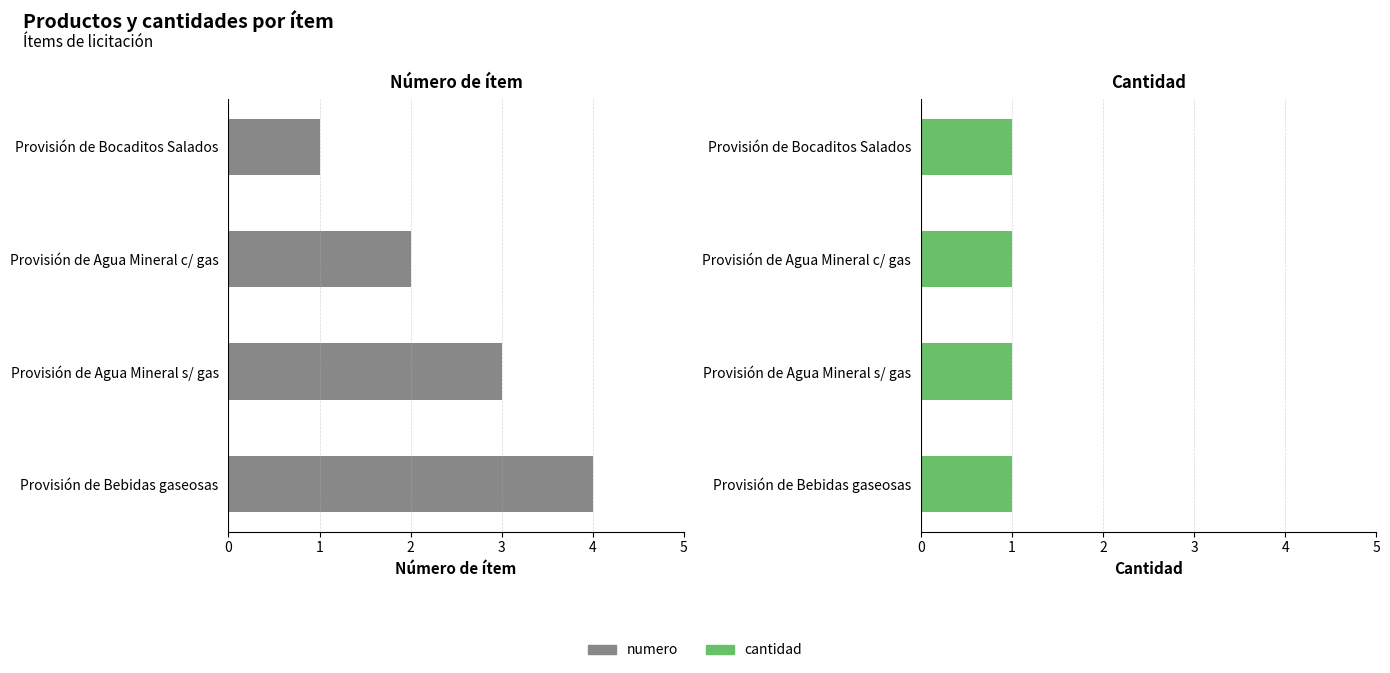

What is the difference between the maximum and minimum values in the numero series?

3.0